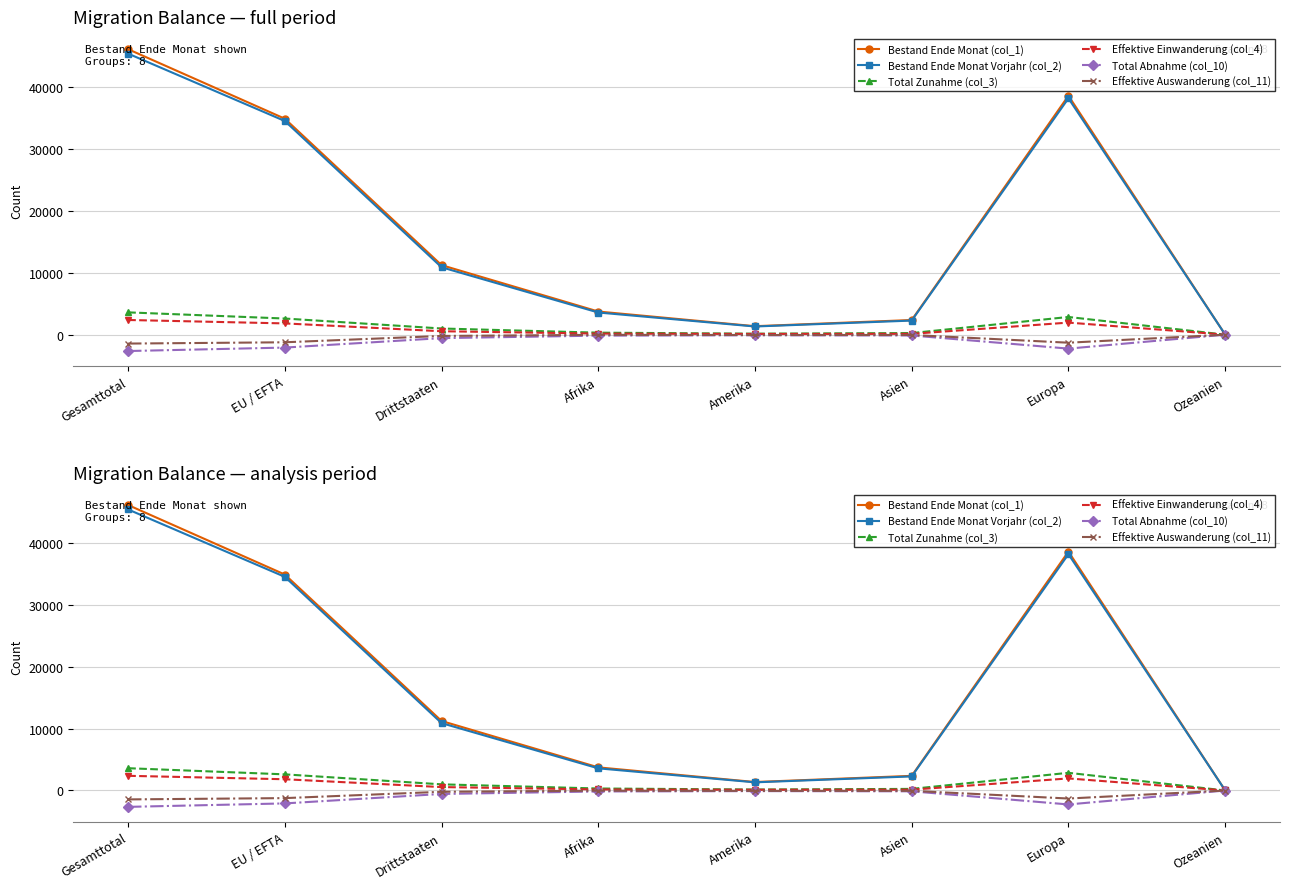

Where is Bestand Ende Monat Vorjahr (col_2) nearest to the value 22699?

EU / EFTA